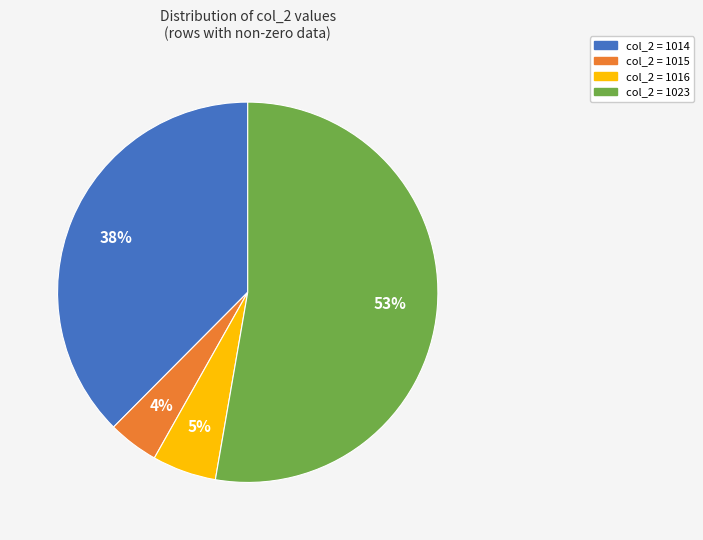

Does any single category account for the majority?

Yes